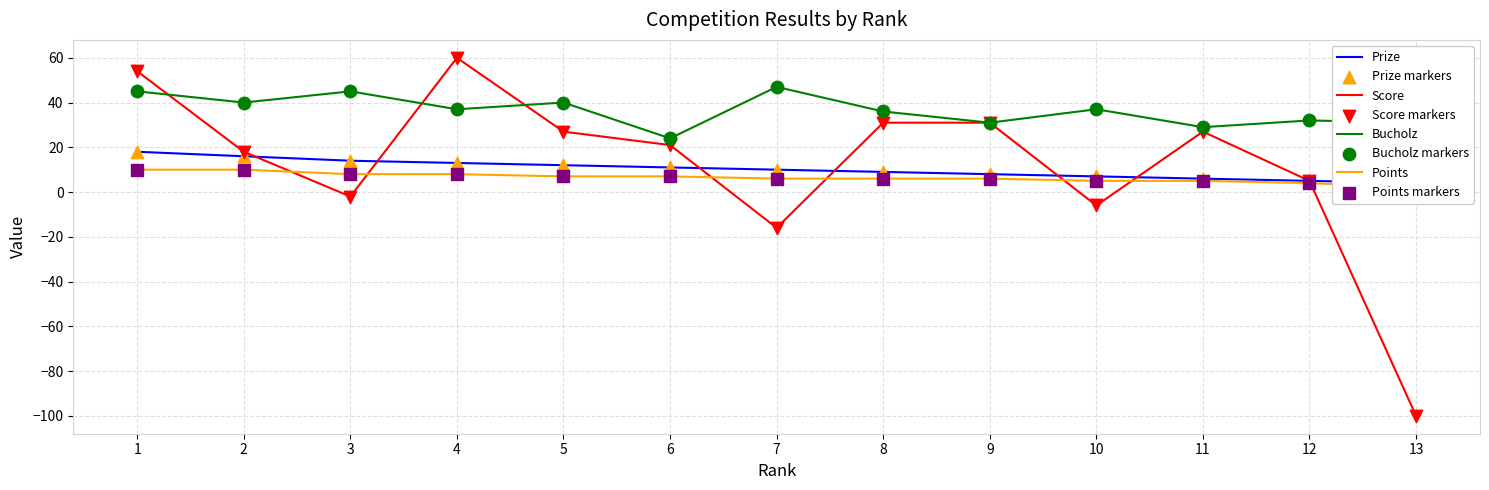

At which category is the sum across all series the highest?

1